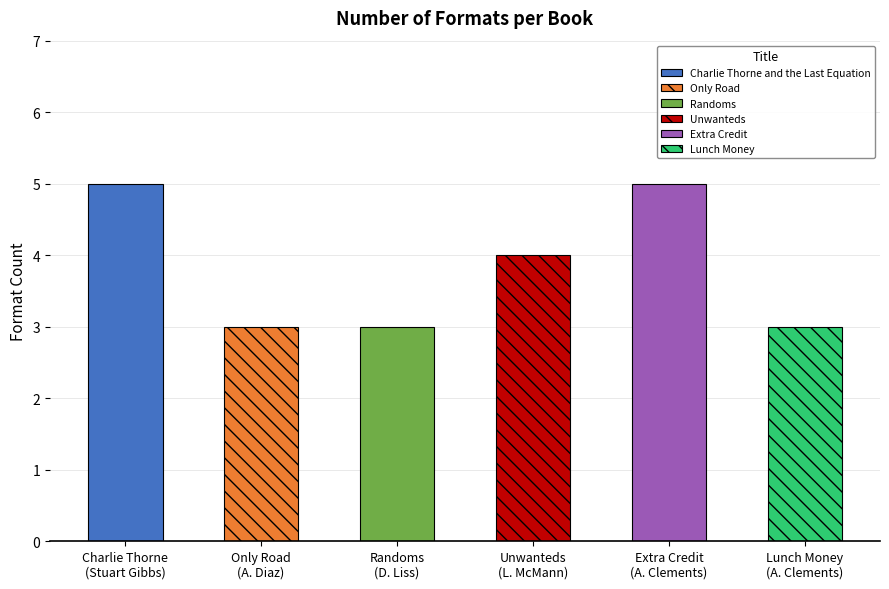

Which label corresponds to the largest value in the chart?

Charlie Thorne and the Last Equation